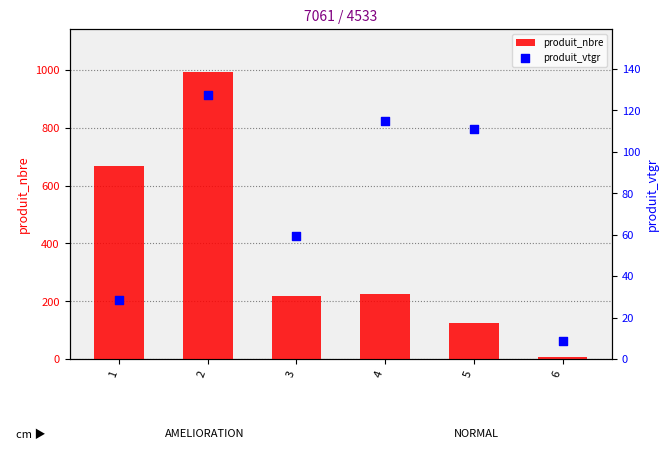

What are all the series names shown in the legend?

produit_nbre, produit_vtgr